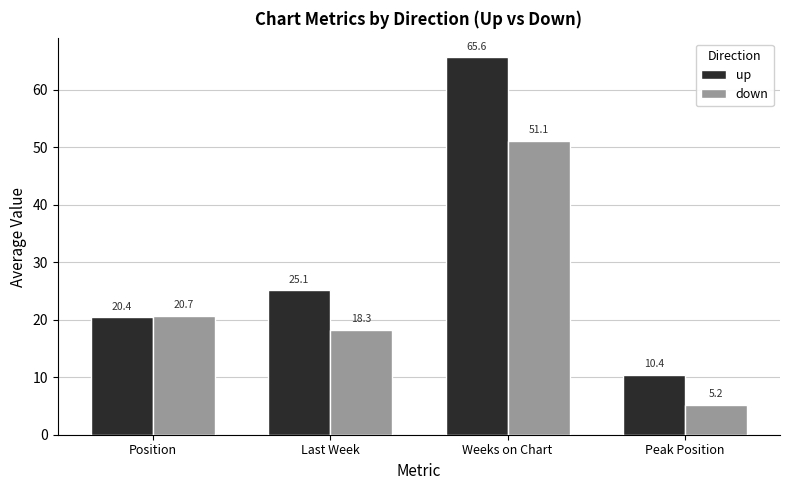

Read the down value at Weeks on Chart.

51.1